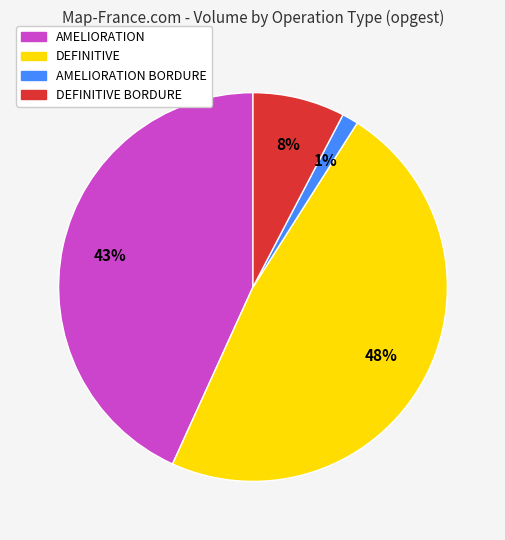

Does any single category account for the majority?

No